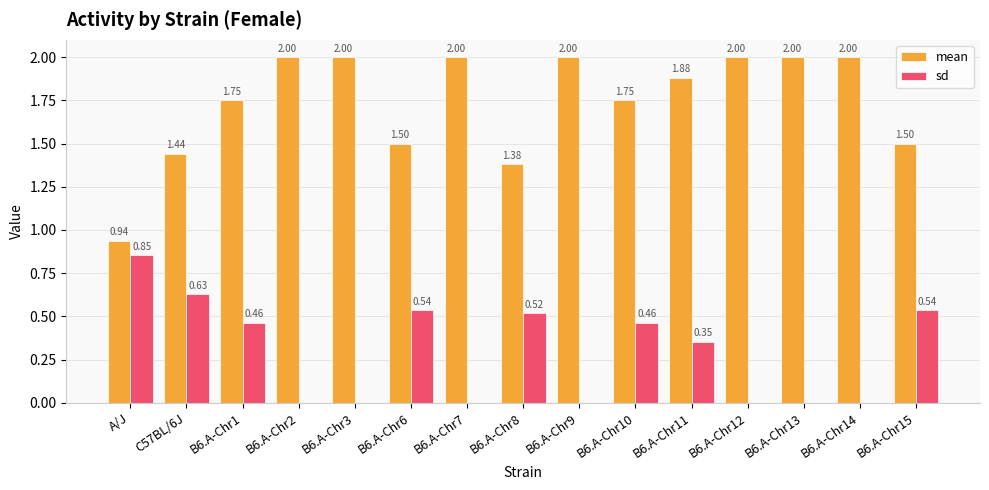

Between B6.A-Chr11 and B6.A-Chr13, which series saw the biggest shift?

sd